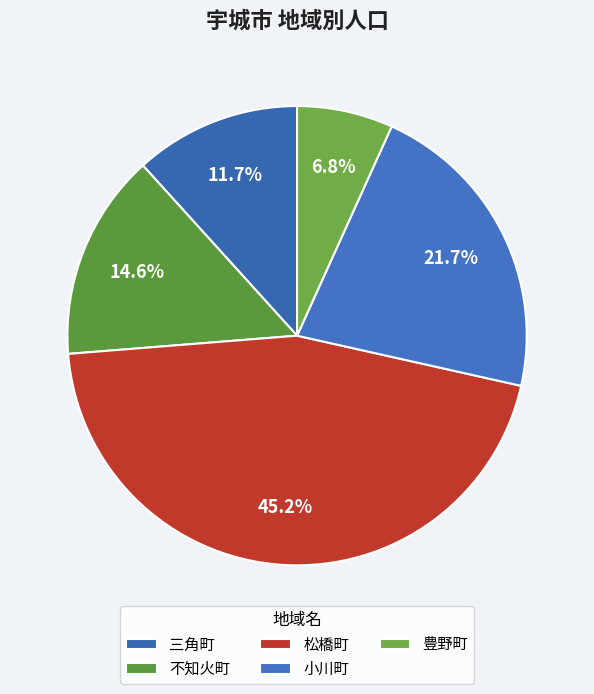

Which slice is the smallest?

豊野町